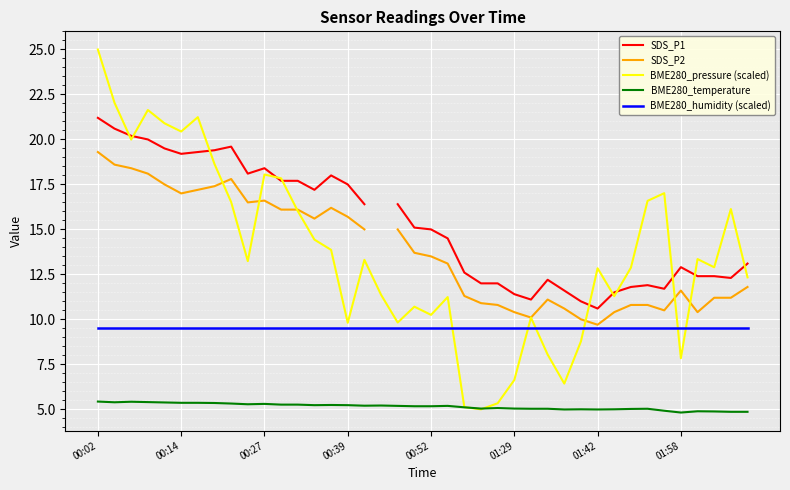

At which category does SDS_P1 reach its first local peak?

8